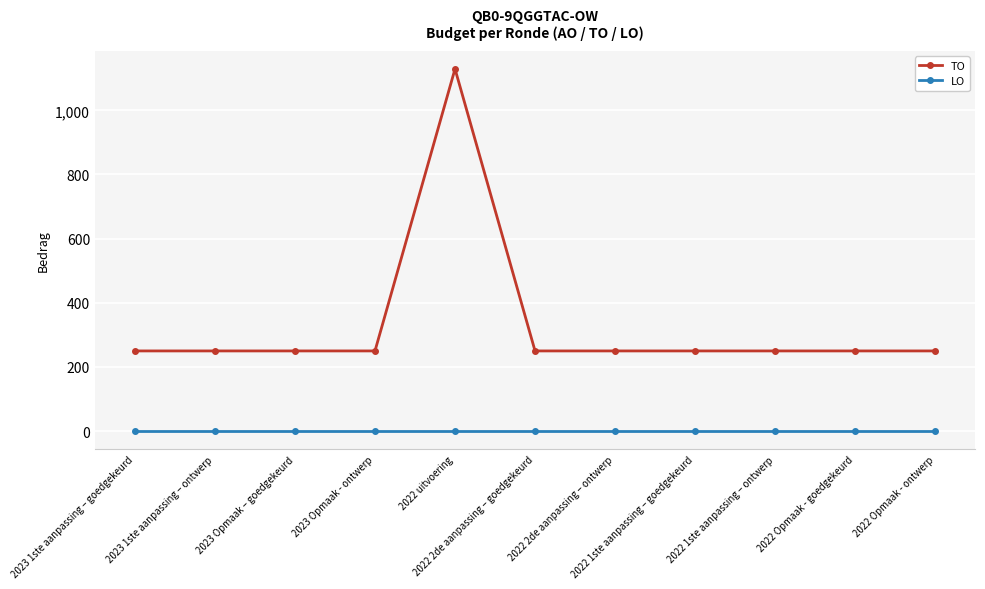

List the series in order of their peak value, highest first.

TO, LO